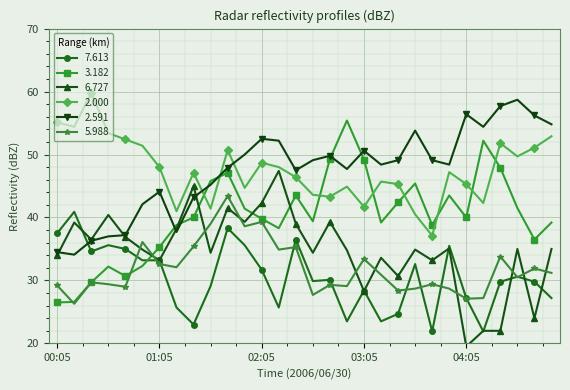

True or false: 2.000 has more than 0 points higher than both neighbors.

True